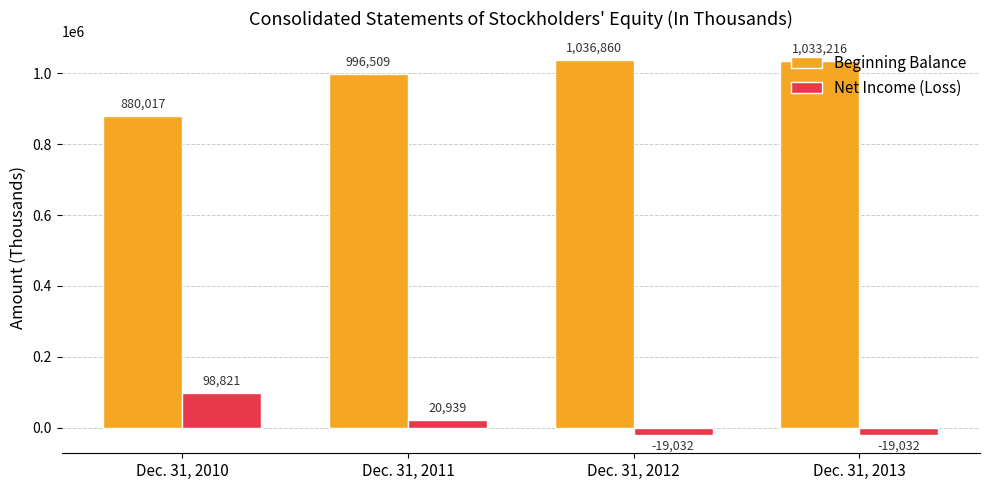

At which label does Beginning Balance reach its minimum?

Dec. 31, 2010